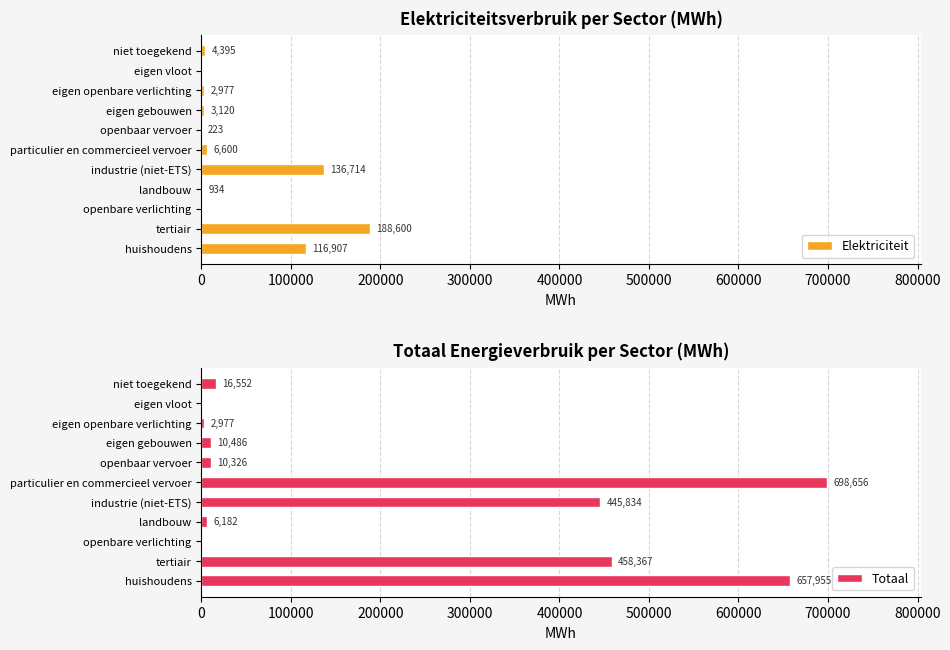

What is the sum of all Elektriciteit values?

460470.4